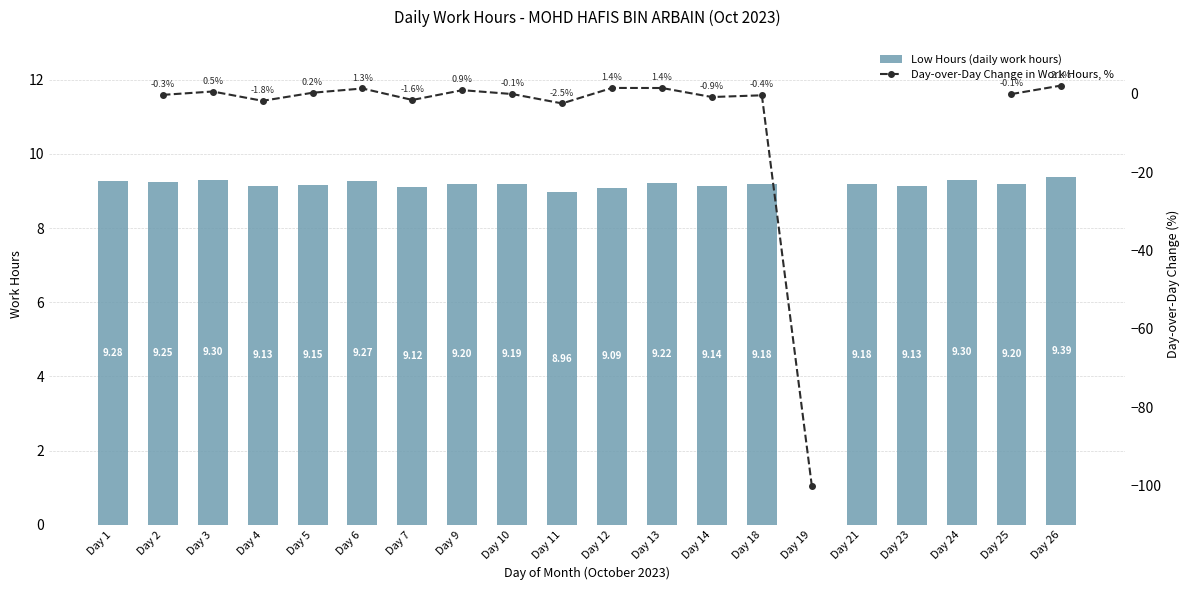

What are all the series names shown in the legend?

Low Hours (daily work hours), Day-over-Day Change in Work Hours, %